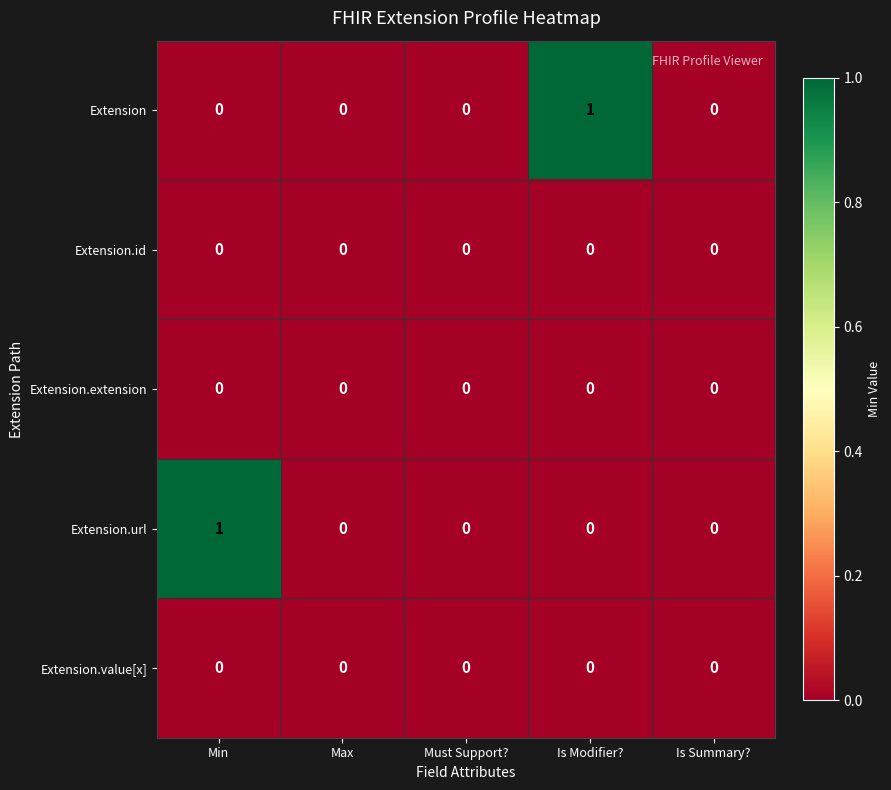

The value of Extension.id at Is Summary? is 0. True or false?

True